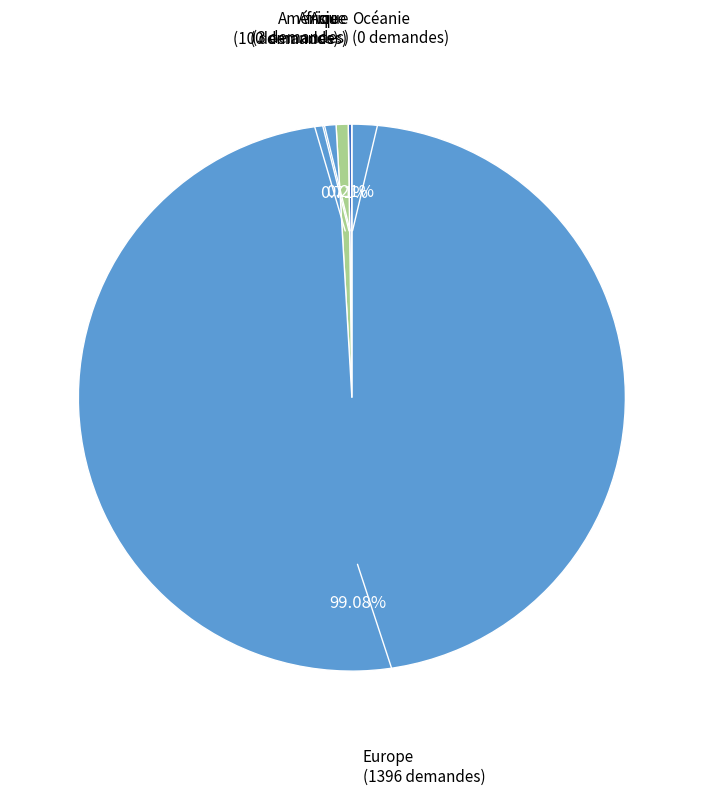

Which slice represents more than half of the pie?

Europe